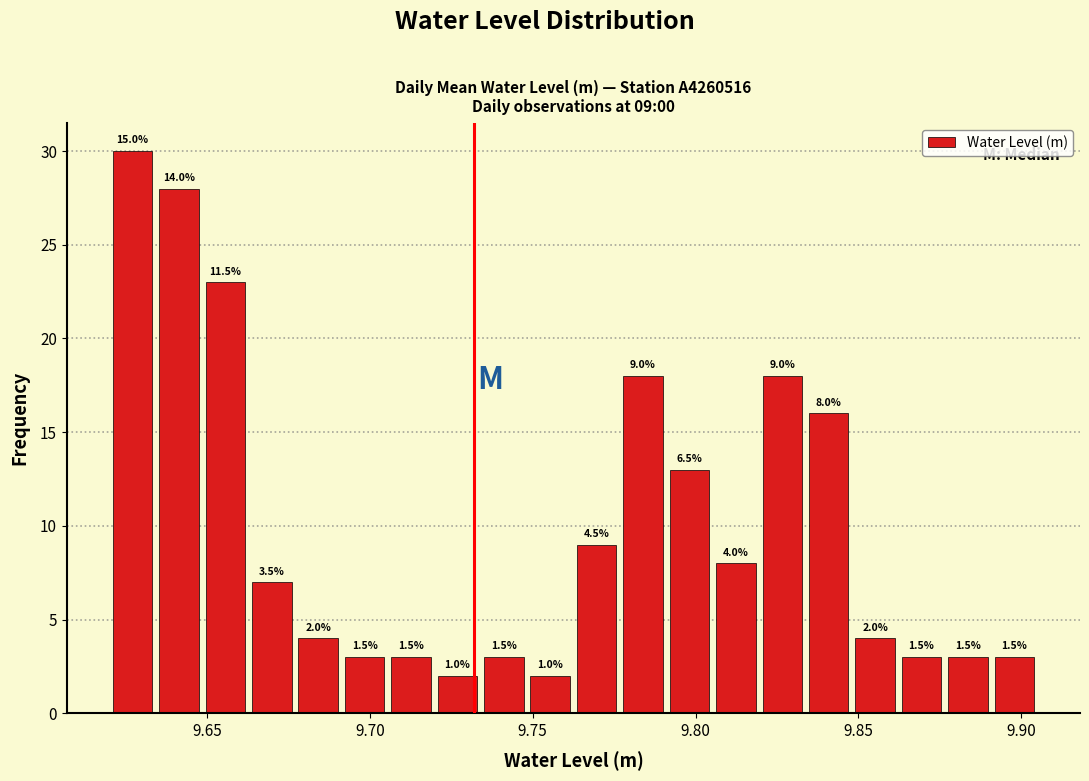

Read against the x-axis, roughly where is the centre of the tallest bar?

9.625